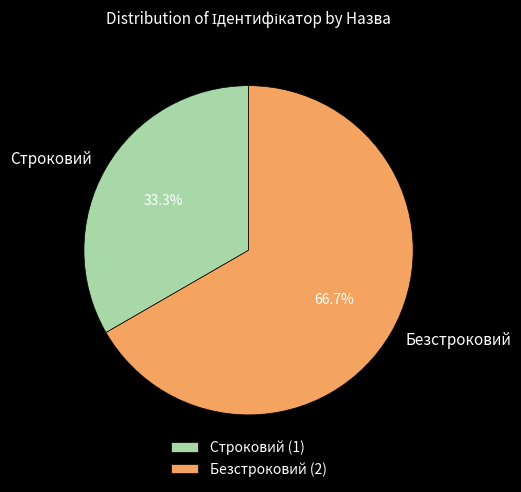

What is the total percentage of Безстроковий and Строковий?

100.0%